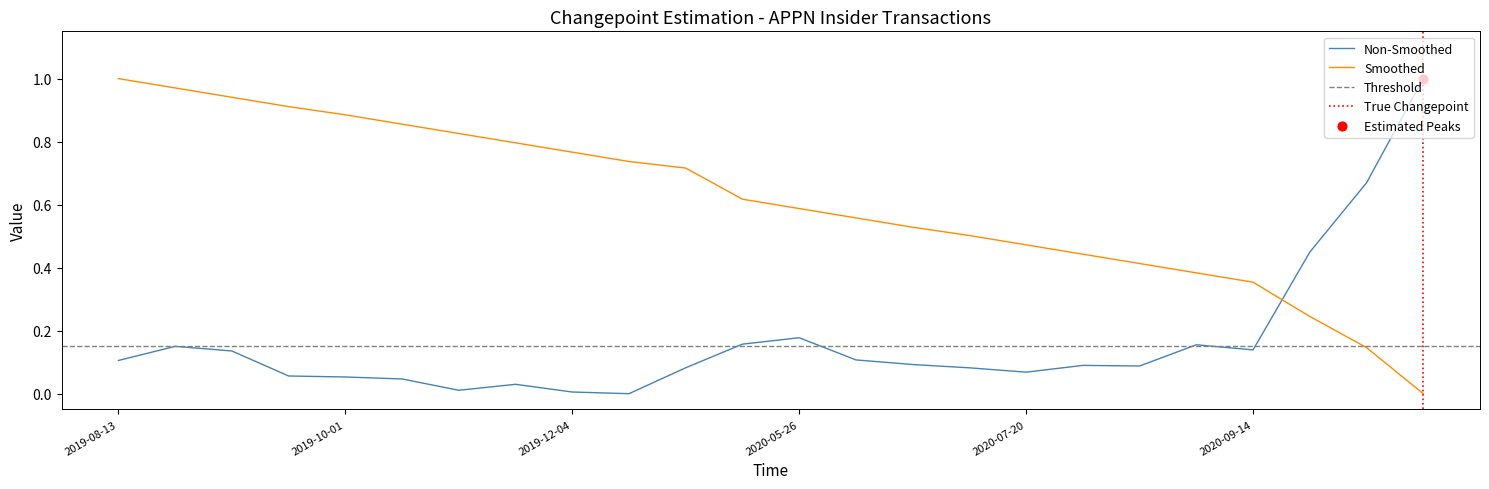

True or false: Smoothed has a value of 0.1 at 2020-09-14.

False